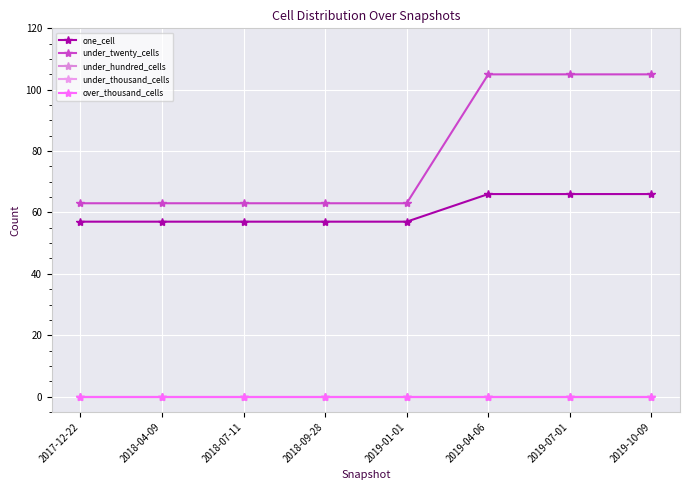

How many data points does each series have?

8